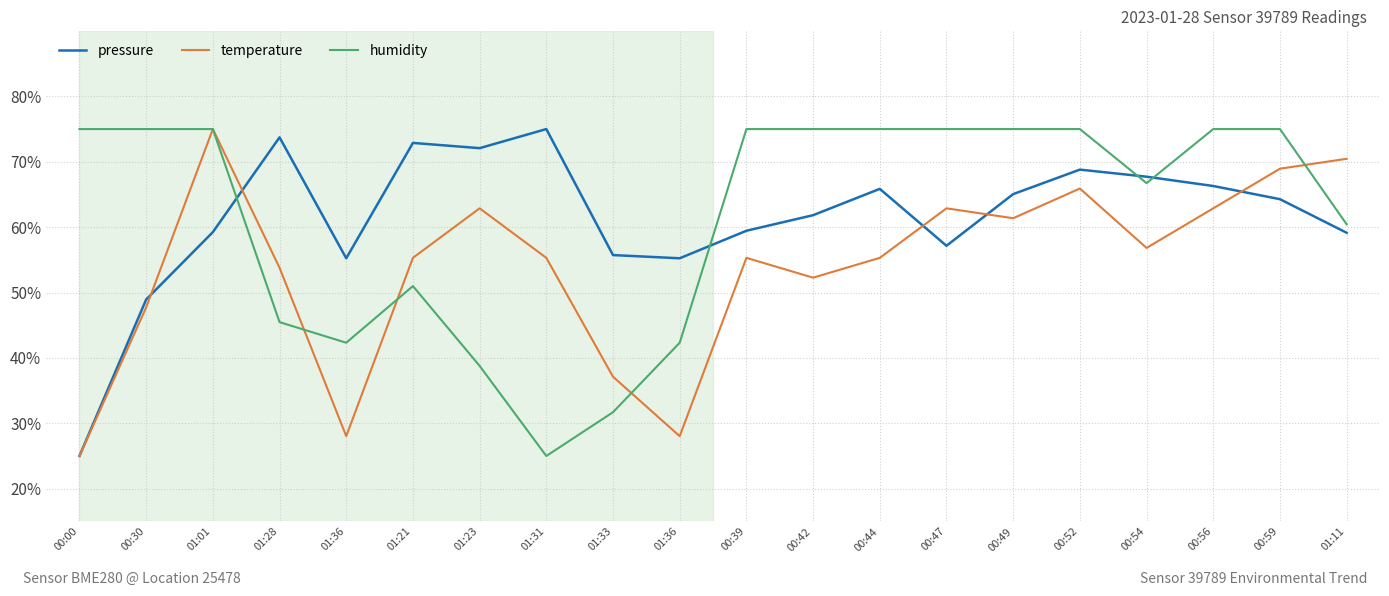

Which series ends up on top after the final intersection of humidity and temperature?

temperature